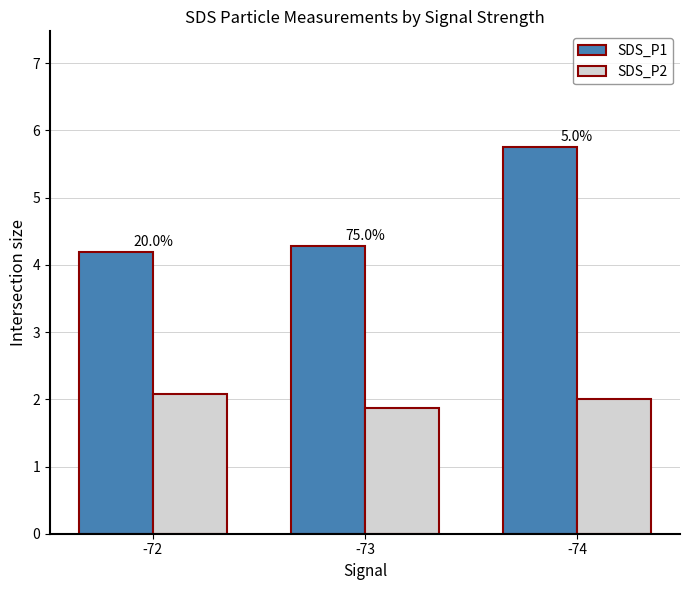

What are all the series names shown in the legend?

SDS_P1, SDS_P2